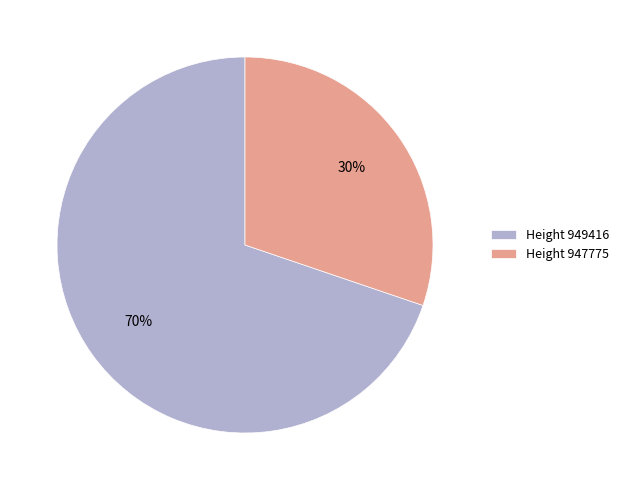

To the nearest percent, what percentage of the pie is Height 949416?

70%